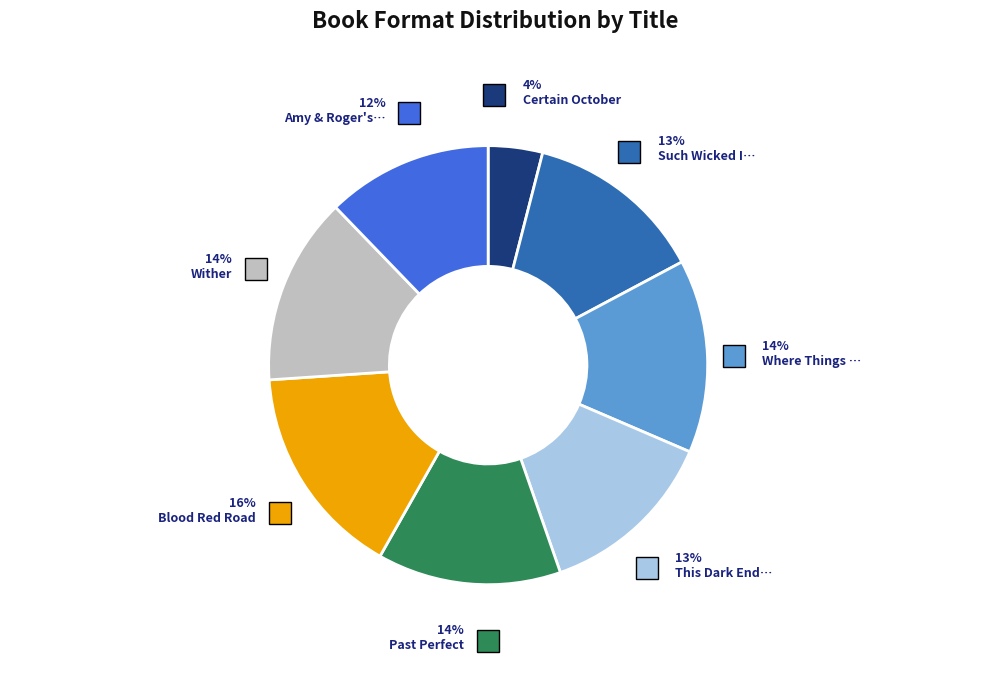

Count the number of slices in the pie.

8